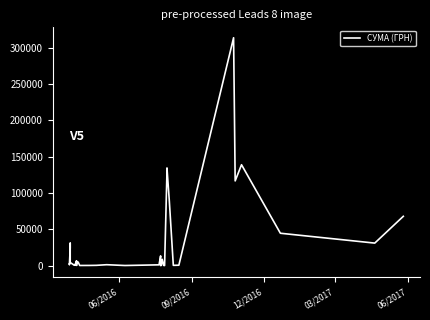

True or false: the data shows 532070.4 at 34.

False